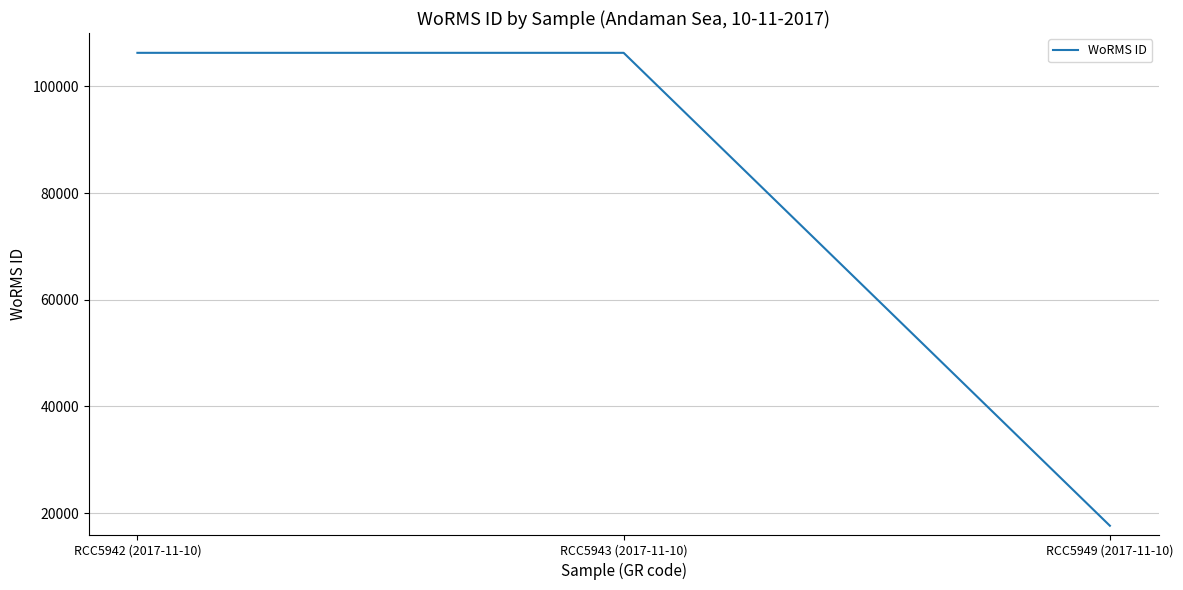

Is this an area chart (filled region under the line)?

No